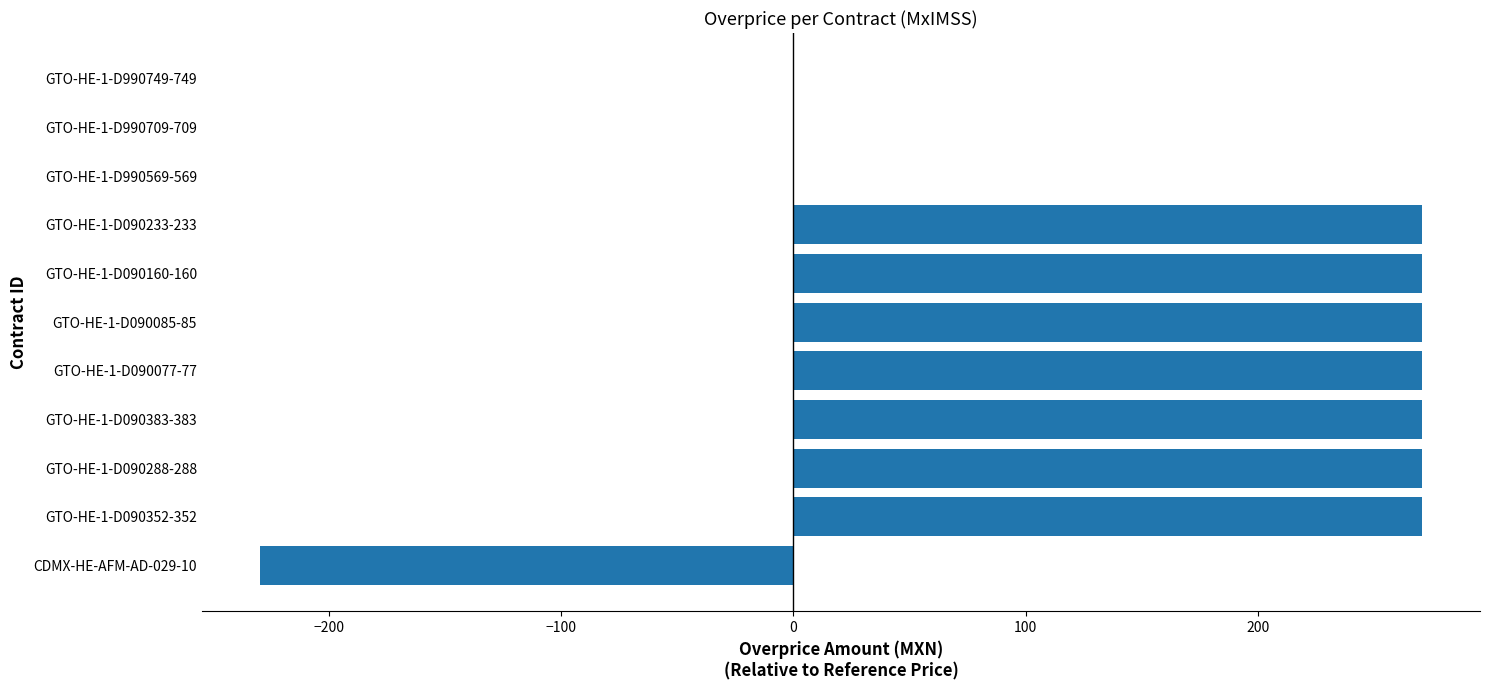

How many values exceed 270?

7